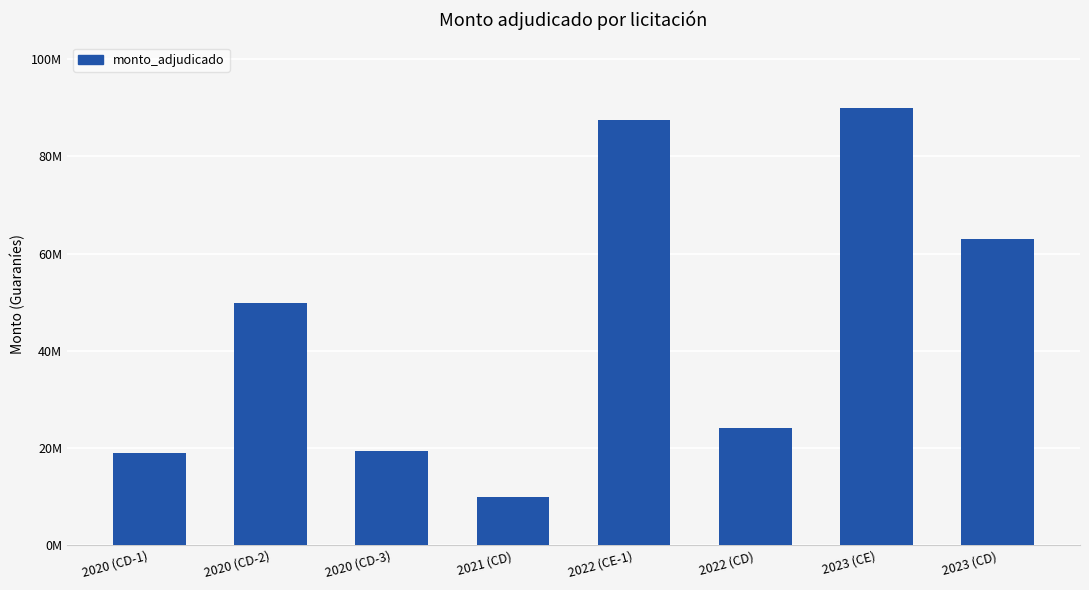

Read the value at 2020 (CD-2).

49900000